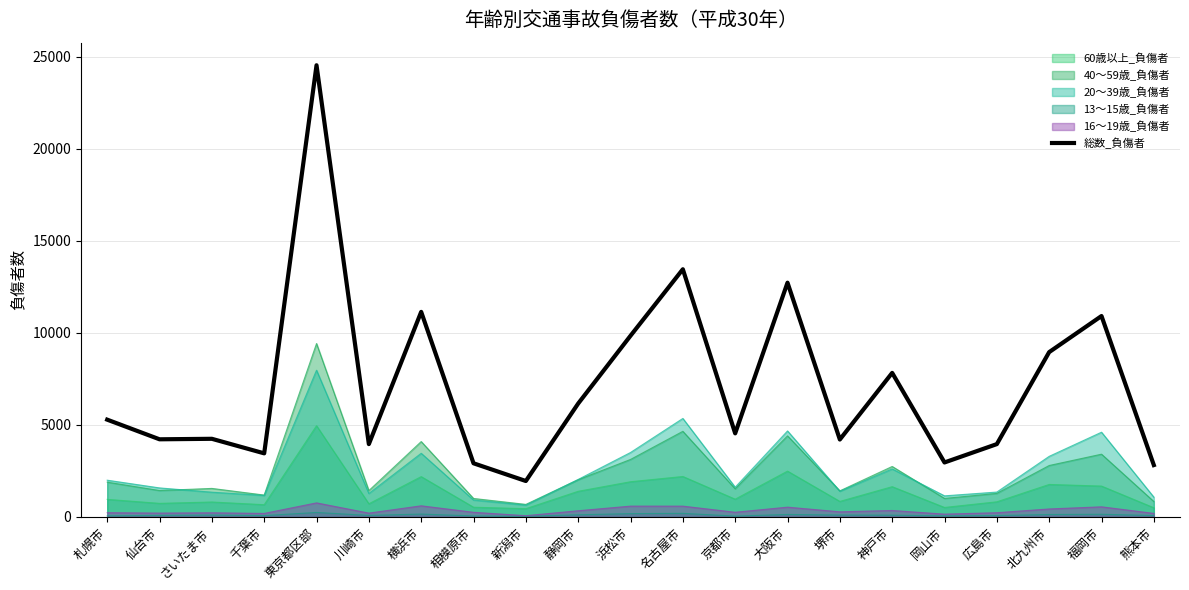

What is the difference between the values at 大阪市 and 京都市?

8186